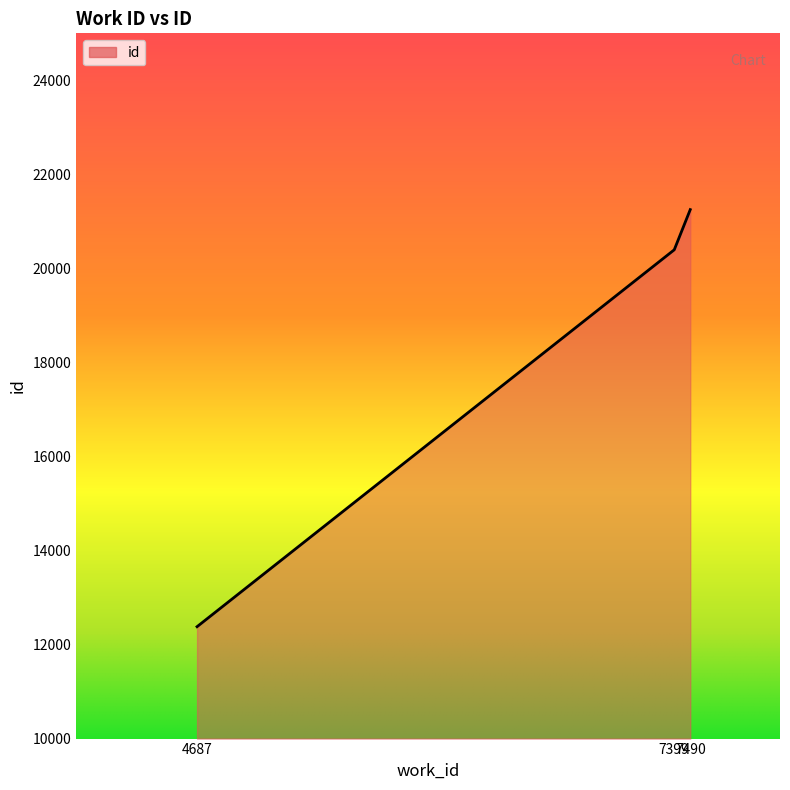

Reading left to right, transcribe all the data shown in this chart.

4687=12380	7399=20396	7490=21251